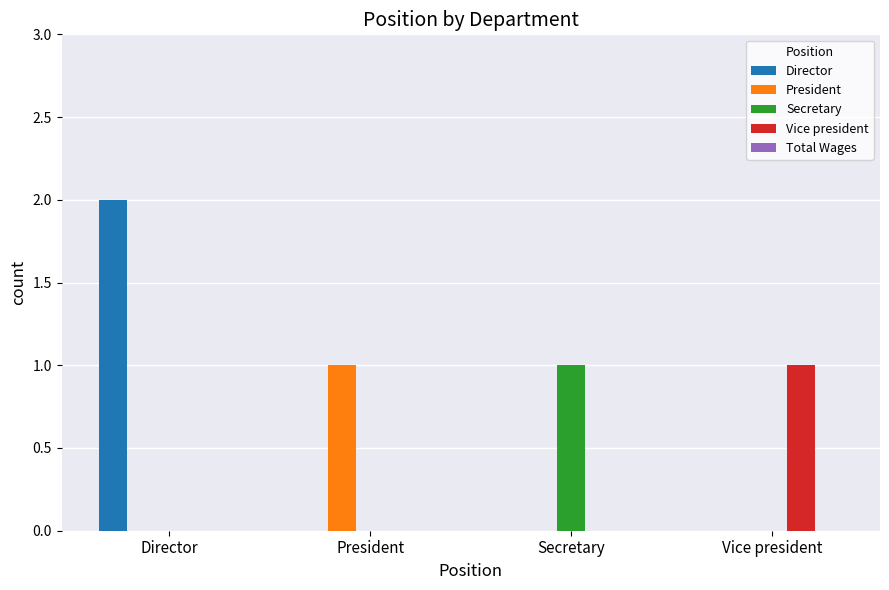

At which label does Director reach its peak?

Director